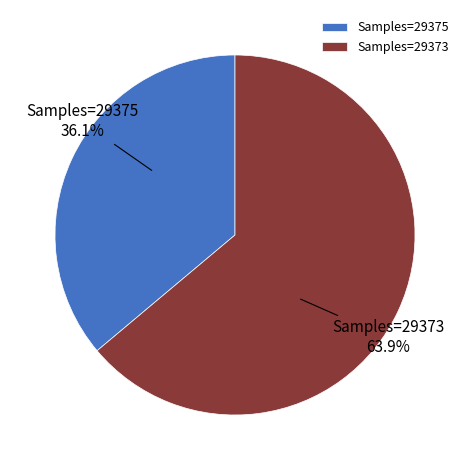

How much of the chart is everything except Samples=29375?

63.9%